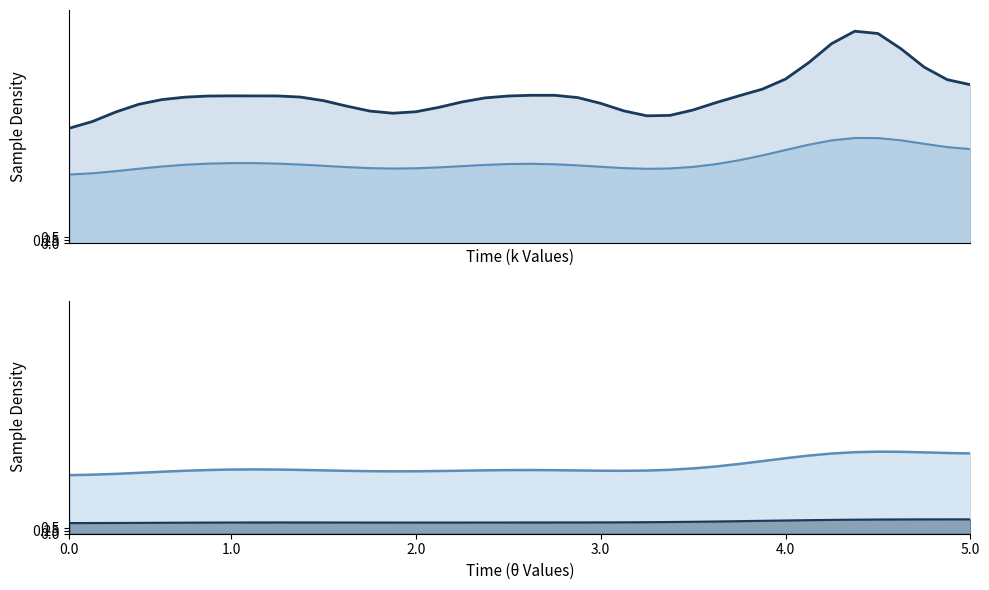

Is the value of och_low_line at 34 greater than the value of och_line at 24?

No